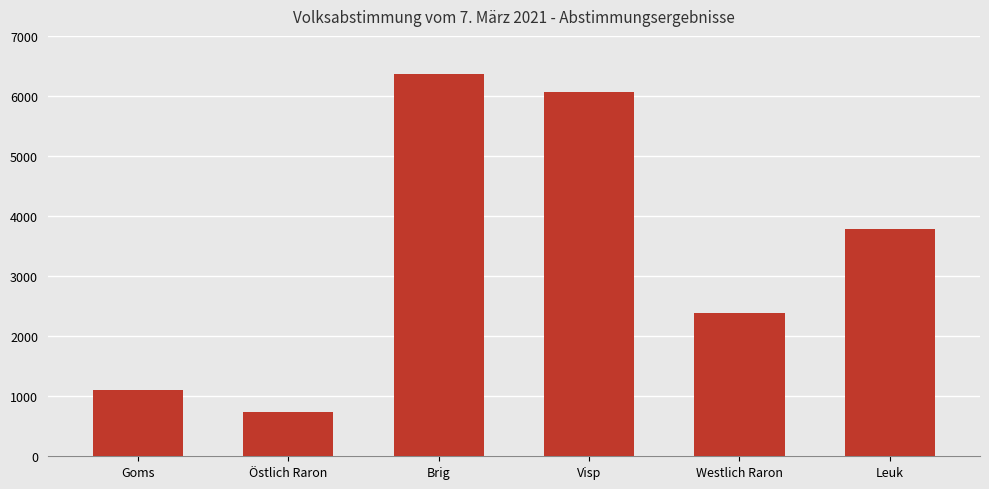

List the labels in order of value, largest first.

Brig, Visp, Leuk, Westlich Raron, Goms, Östlich Raron